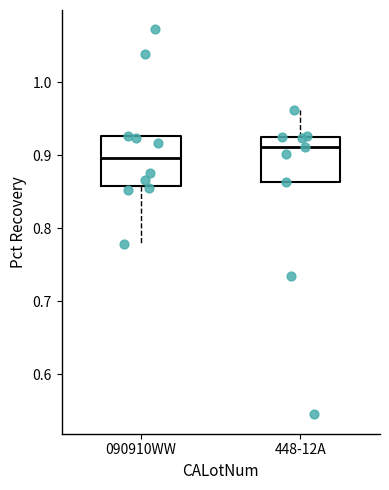

Reading left to right, transcribe this box plot: for each box, give where its median line is, the range the box spans, and where its two whiskers end, as read against the y-axis. The values are not printed on the chart, so give them approximately, as read against the axis.

090910WW: median 0.90, box 0.86 to 0.93, whiskers 0.78 to 0.93
448-12A: median 0.91, box 0.86 to 0.93, whiskers 0.86 to 0.96